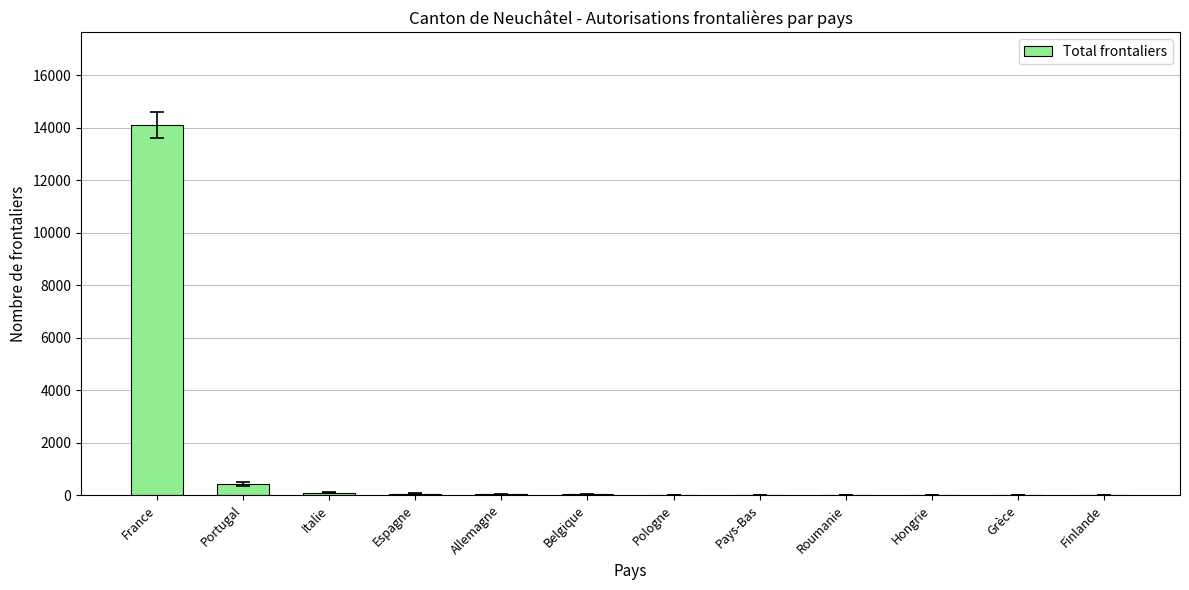

The value at France is 14109. True or false?

True